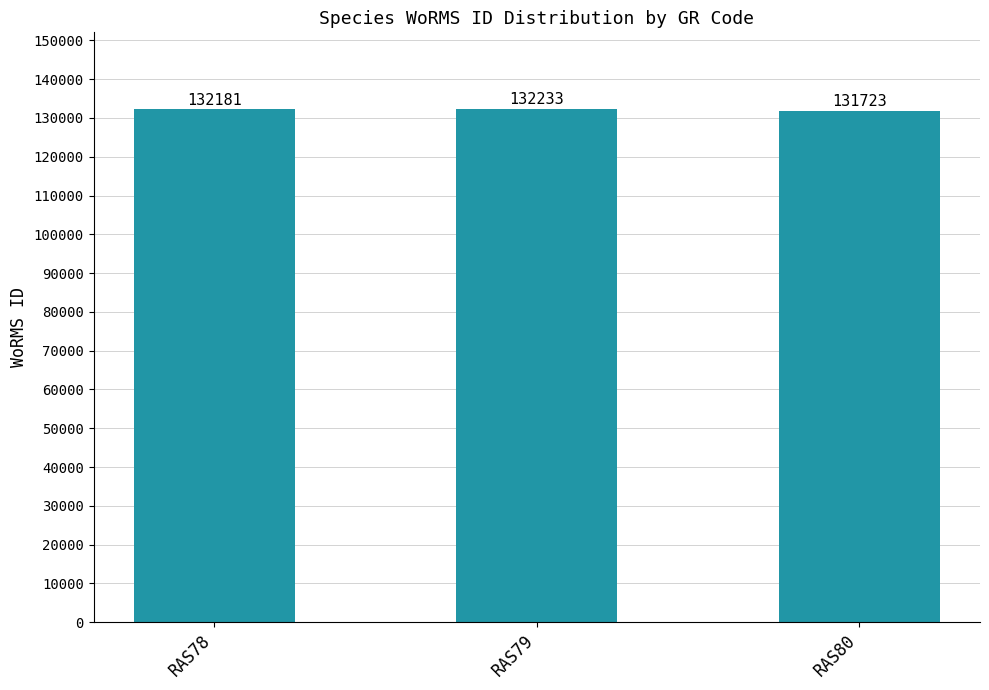

What is the smallest value displayed?

131723